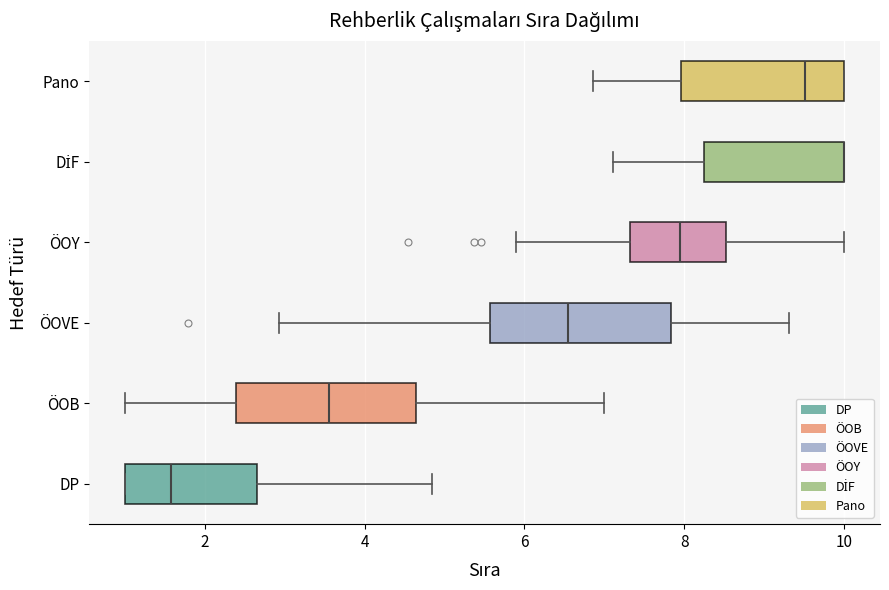

Reading bottom to top, transcribe this box plot: for each box, give where its median line is, the range the box spans, and where its two whiskers end, as read against the x-axis. The values are not printed on the chart, so give them approximately, as read against the axis.

DP: median 1.6, box 1.0 to 2.6, whiskers 1.0 to 4.8
ÖOB: median 3.6, box 2.4 to 4.6, whiskers 1.0 to 7.0
ÖOVE: median 6.6, box 5.6 to 7.8, whiskers 3.0 to 9.4
ÖOY: median 8.0, box 7.4 to 8.6, whiskers 5.8 to 10.0
DİF: median 10.0 (drawn on the box's right edge), box 8.2 to 10.0, whiskers 7.2 to 10.0
Pano: median 9.6, box 8.0 to 10.0, whiskers 6.8 to 10.0